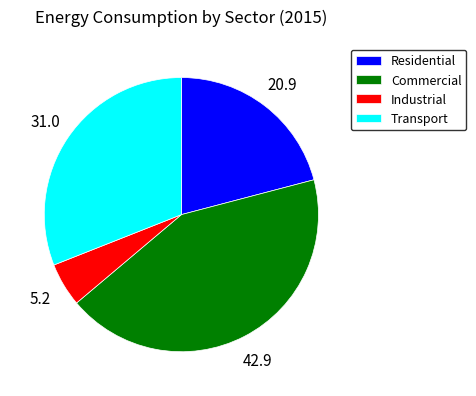

True or false: Commercial accounts for 49% of the total.

False